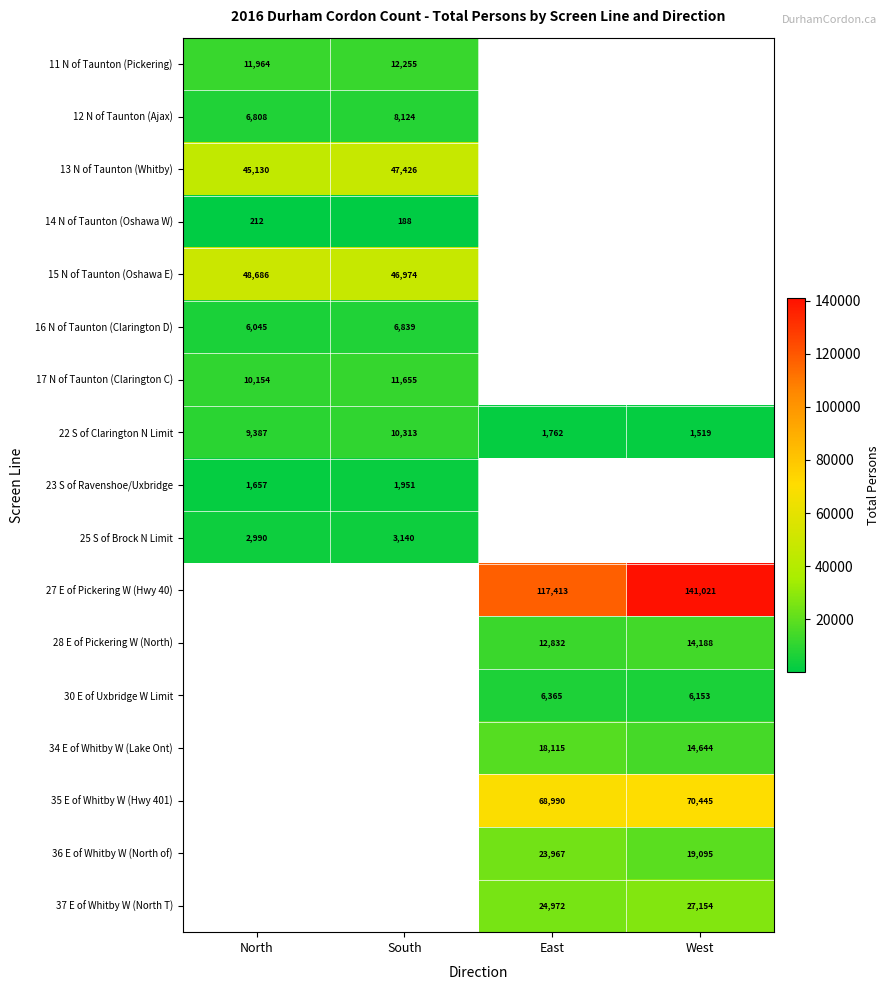

The 14 N of Taunton (Oshawa W) series shows 325 at South. True or false?

False